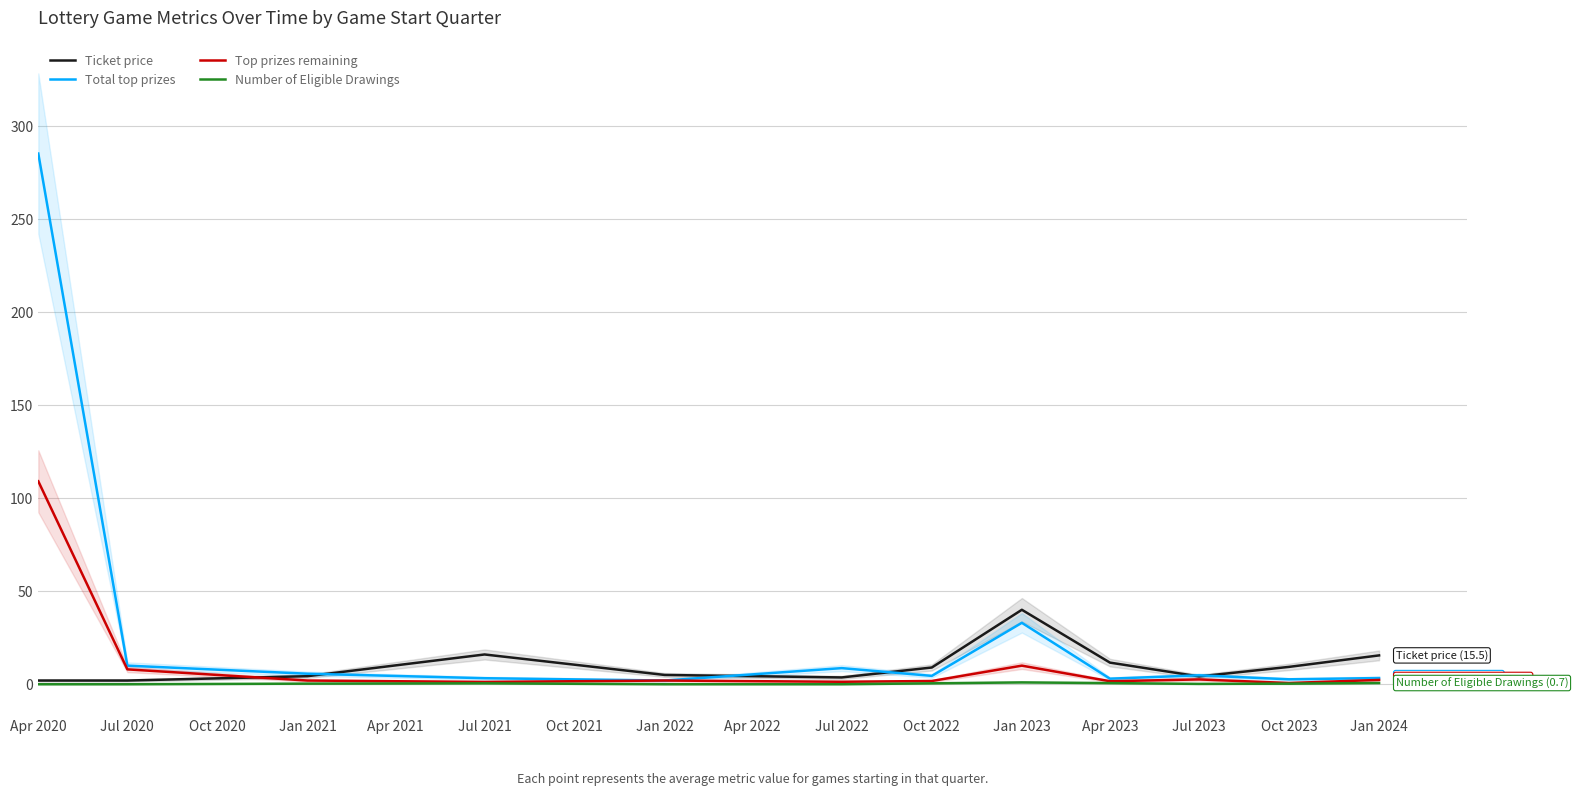

How many interior local valleys does the Top prizes remaining series have?

4